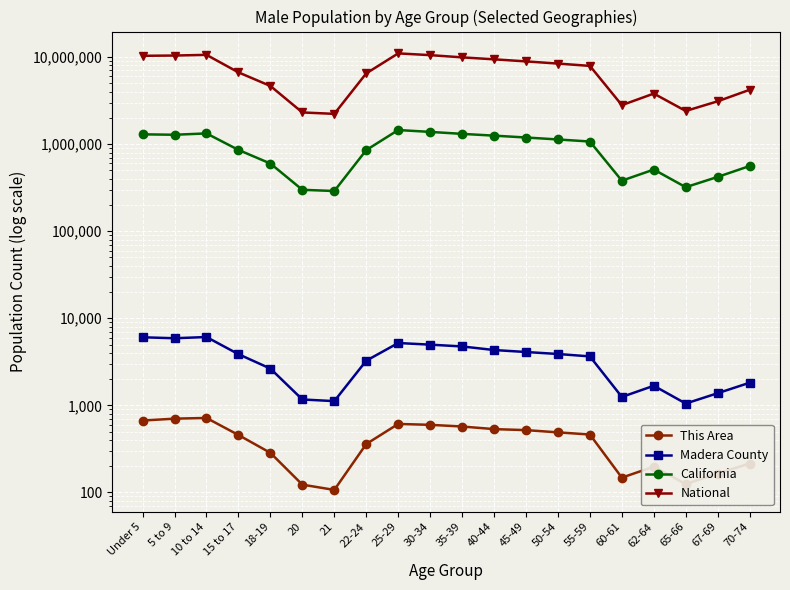

True or false: California and This Area cross at least once.

False